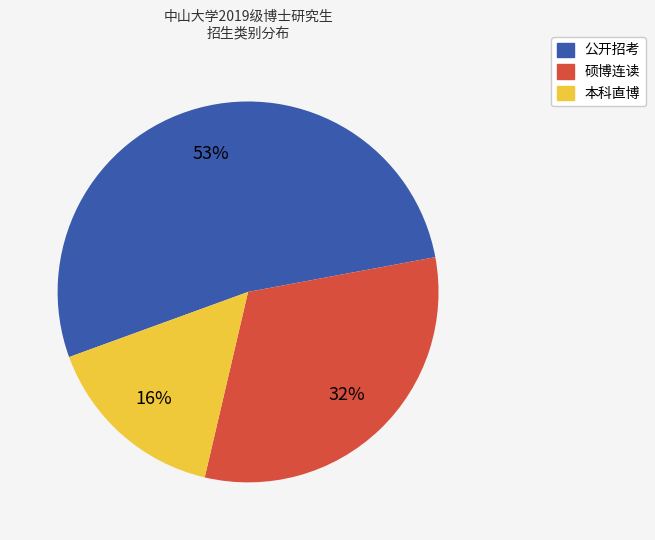

Approximately how many times larger is the value at 公开招考 compared to 本科直博?

3.3